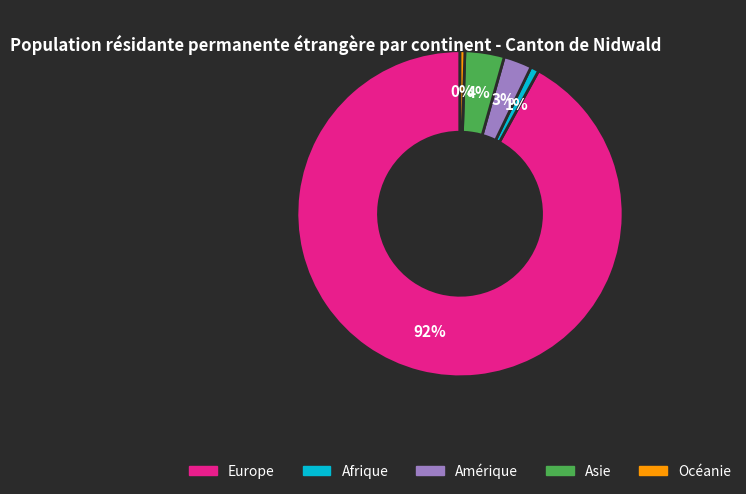

True or false: Afrique accounts for 1% of the total.

True